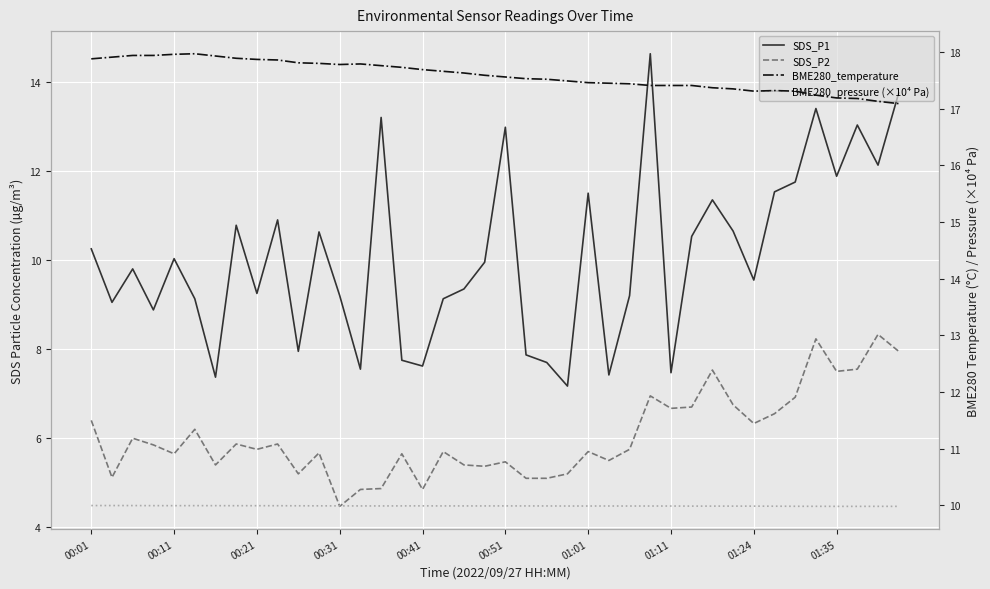

Rank the series by their maximum value, from highest to lowest.

BME280_temperature, SDS_P1, BME280_pressure (×10⁴ Pa), SDS_P2